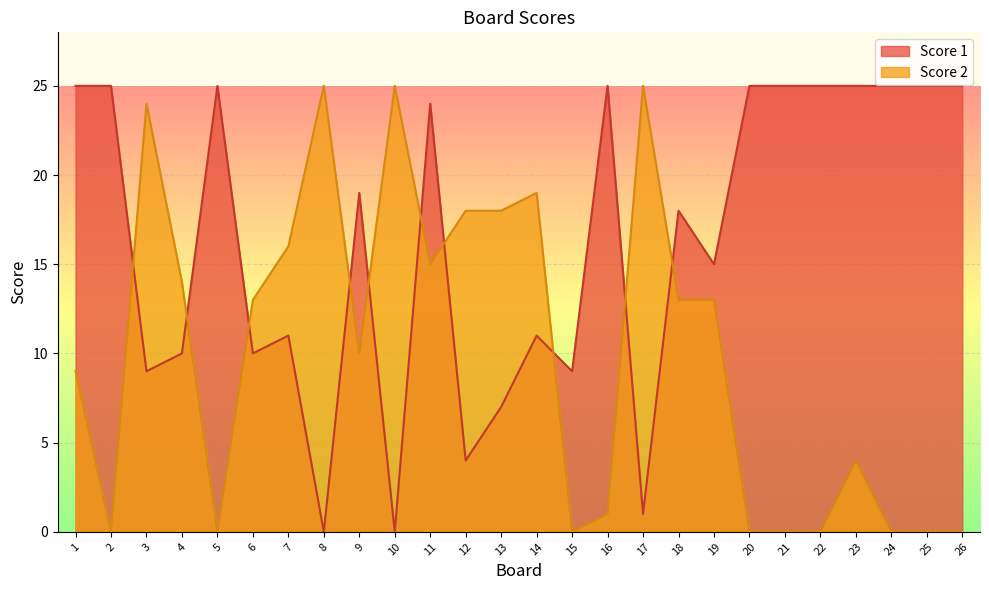

True or false: Score 1 has a value of 1 at 12.

False